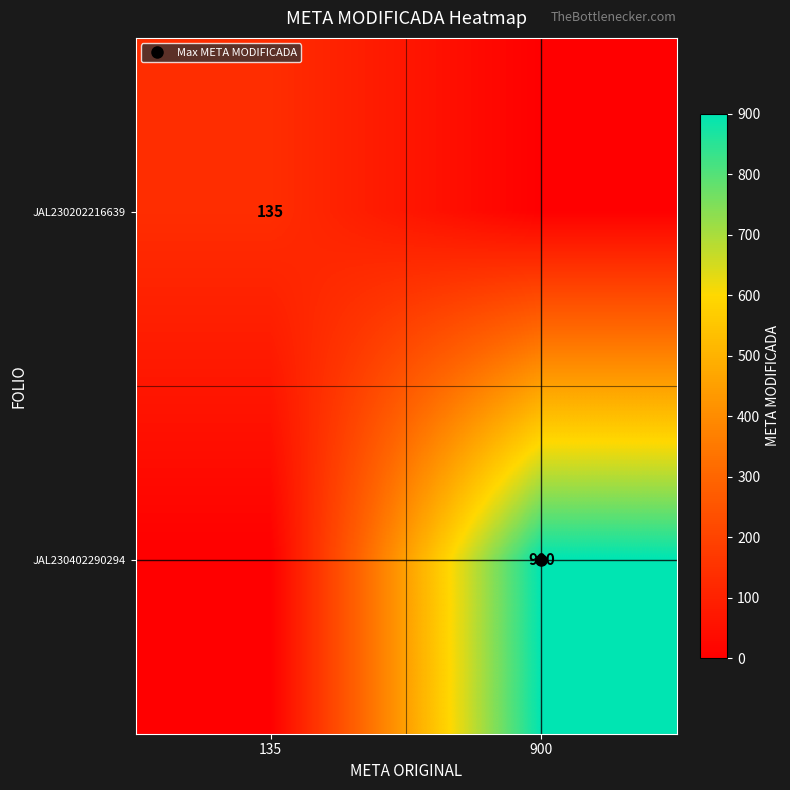

Rank the series by their maximum value, from highest to lowest.

JAL230402290294, JAL230202216639